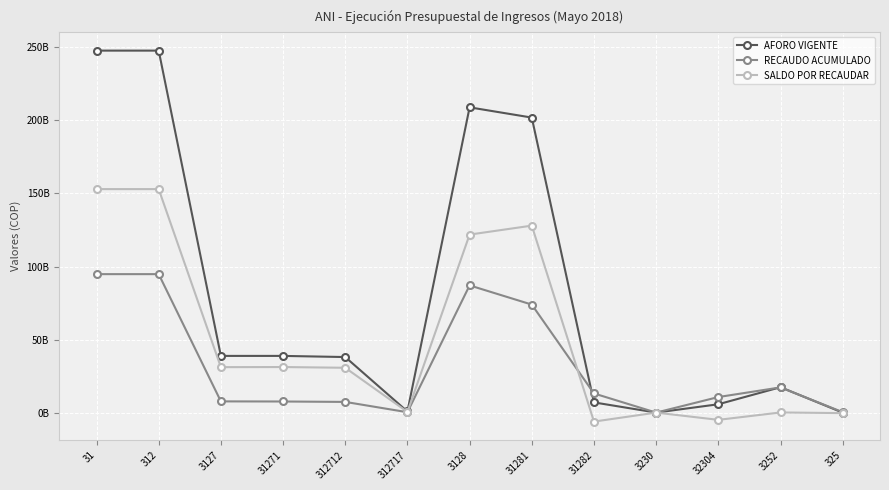

Reading right to left, transcribe all the data shown in this chart.

AFORO VIGENTE: 325=0.0	3252=17400000000.0	32304=5732038700.0	3230=40000000.0	31282=7005000000.0	31281=201941703966.0	3128=208946703966.0	312717=781000000.0	312712=38046000000.0	31271=38827000000.0	3127=38827000000.0	312=247773703966.0	31=247773703966.0
RECAUDO ACUMULADO: 325=329467448.5	3252=17278000000.0	32304=10670472314.2	3230=17681038.5	31282=13132884602.8	31281=73953155955.0	3128=87086040557.8	312717=282990750.4	312712=7340281719.0	31271=7623272469.4	3127=7703616503.4	312=94789657061.2	31=94789657061.2
SALDO POR RECAUDAR: 325=-329467448.5	3252=122000000.0	32304=-4938433614.2	3230=22318961.5	31282=-6127884602.8	31281=127988548011.0	3128=121860663408.2	312717=498009249.6	312712=30705718281.0	31271=31203727530.6	3127=31123383496.6	312=152984046904.8	31=152984046904.8